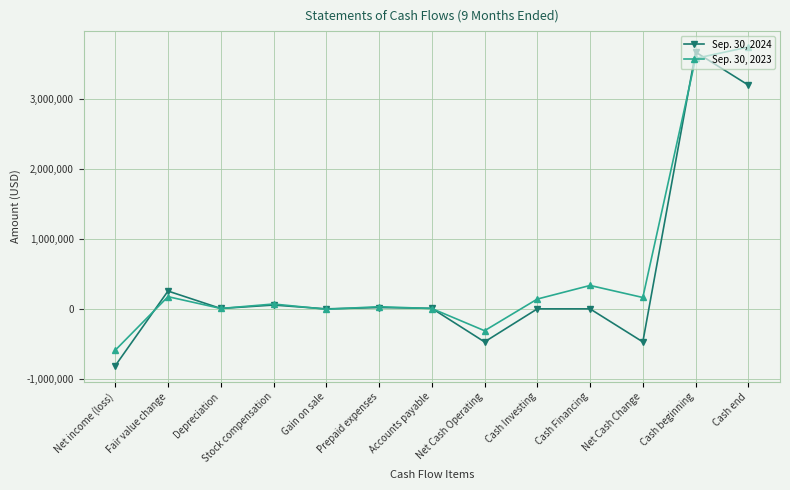

Is it true that Sep. 30, 2024 equals 0 at Cash Investing?

True